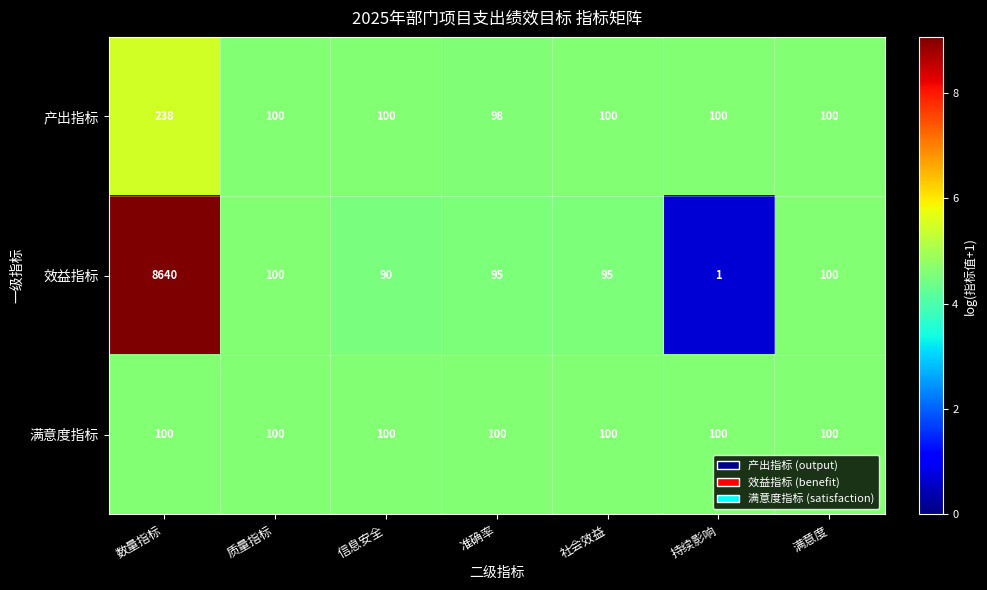

At which label does 效益指标 first exceed 95?

数量指标